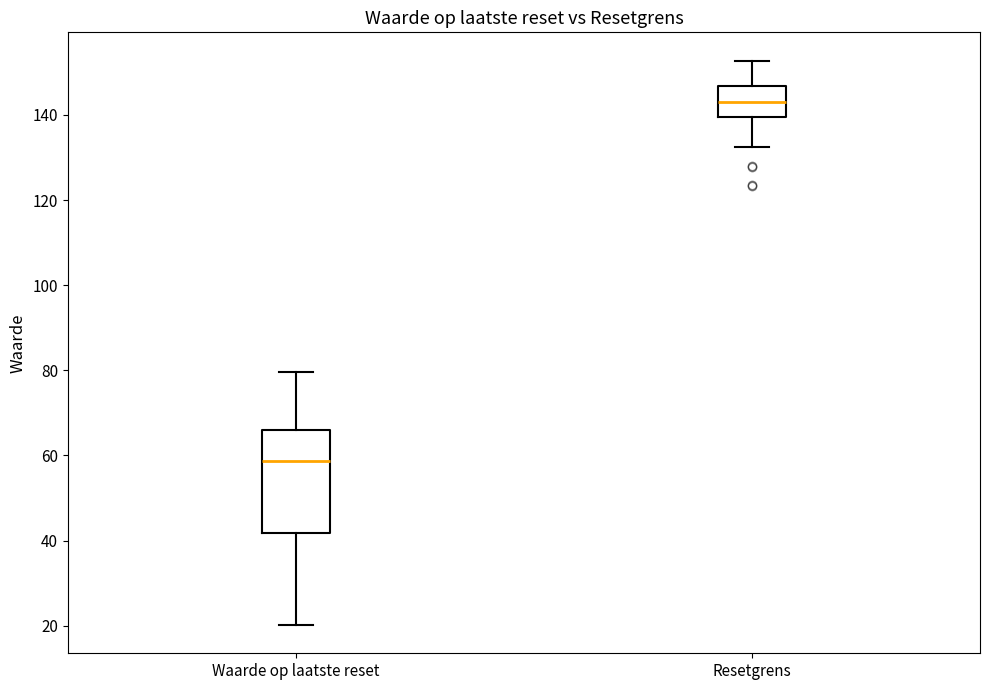

Where is the lower edge of the box for Resetgrens on the y-axis? The values are not printed on the chart, so give them approximately, as read against the axis.

140